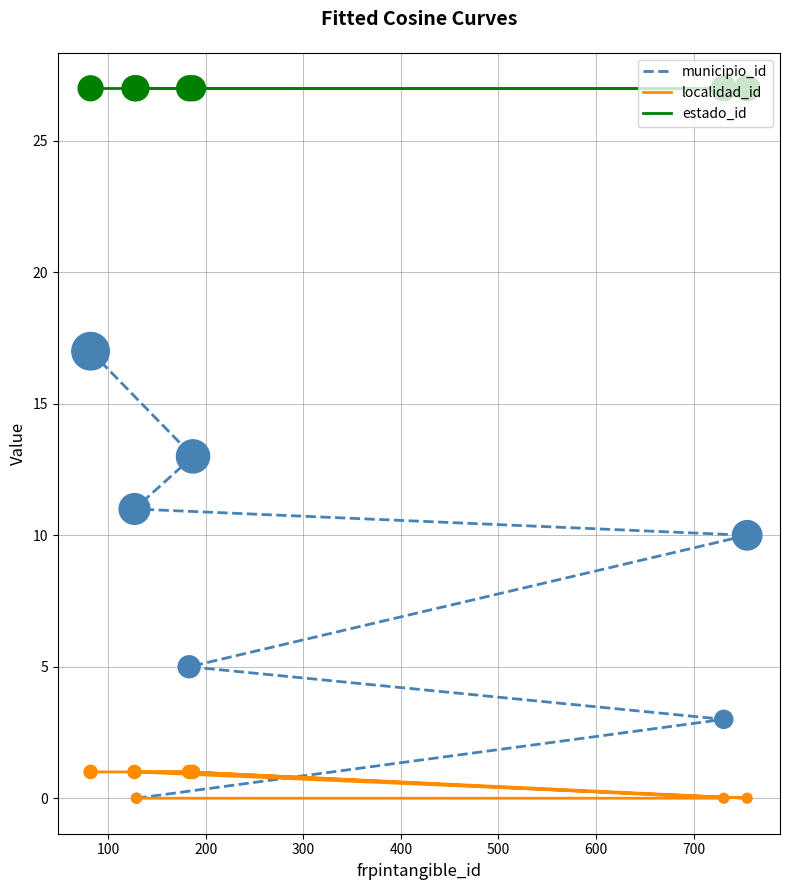

What is the total value across all series at 200?

33